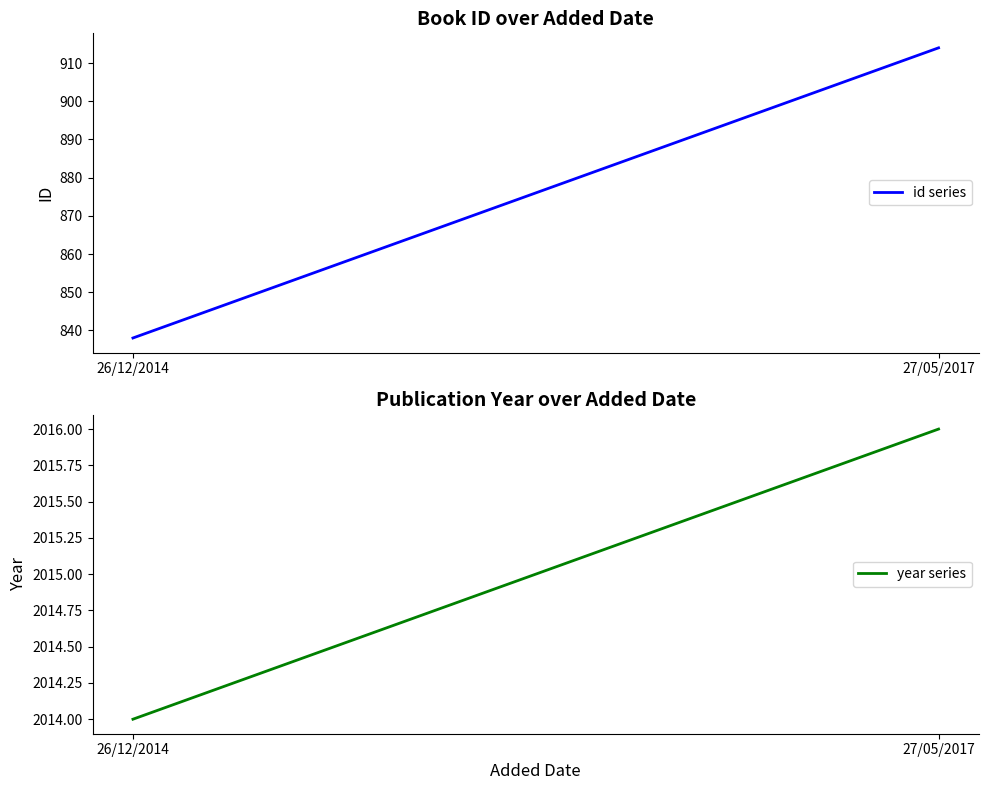

Which series has the largest total across all categories?

year series